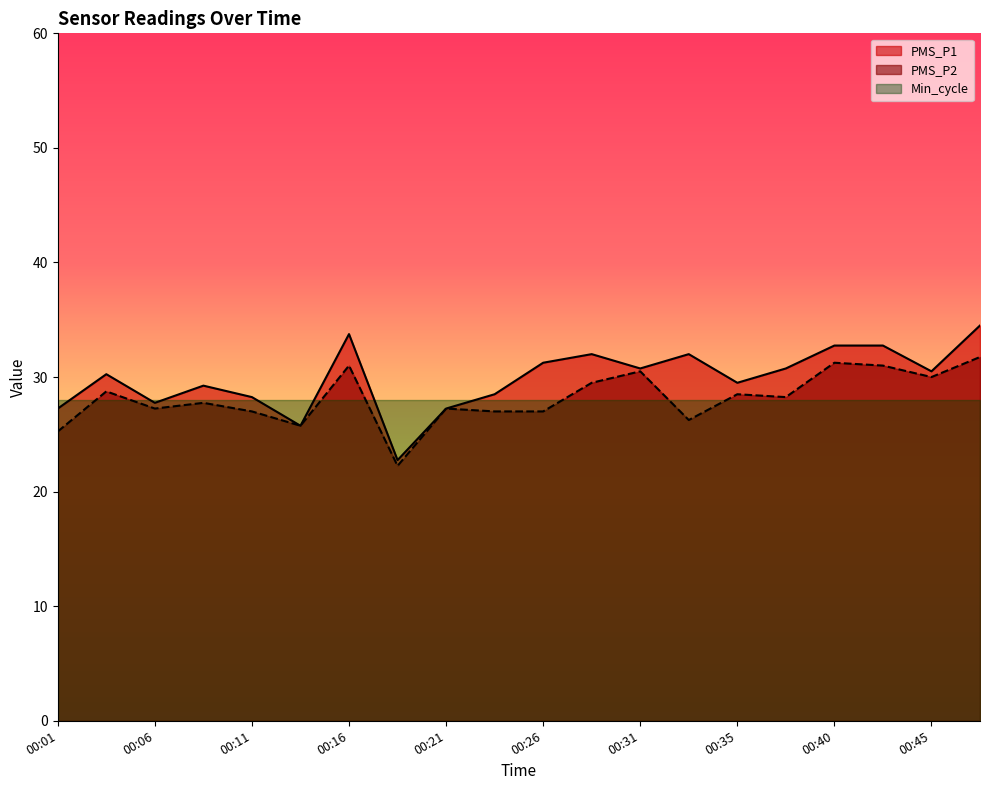

What is the value of the PMS_P1 point at the 19th from the left?

30.5